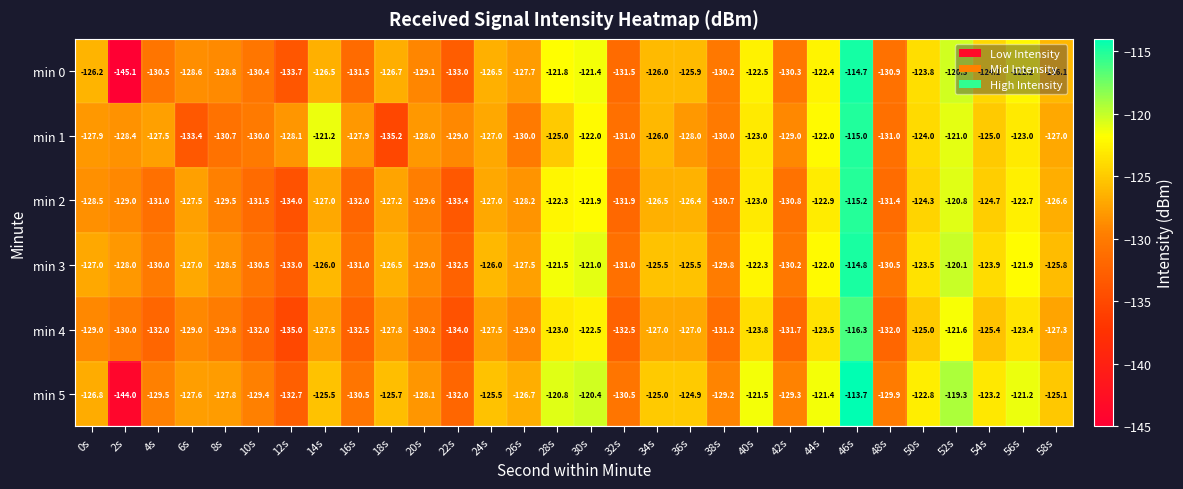

Between 24s and 26s, which series saw the biggest shift?

min 1